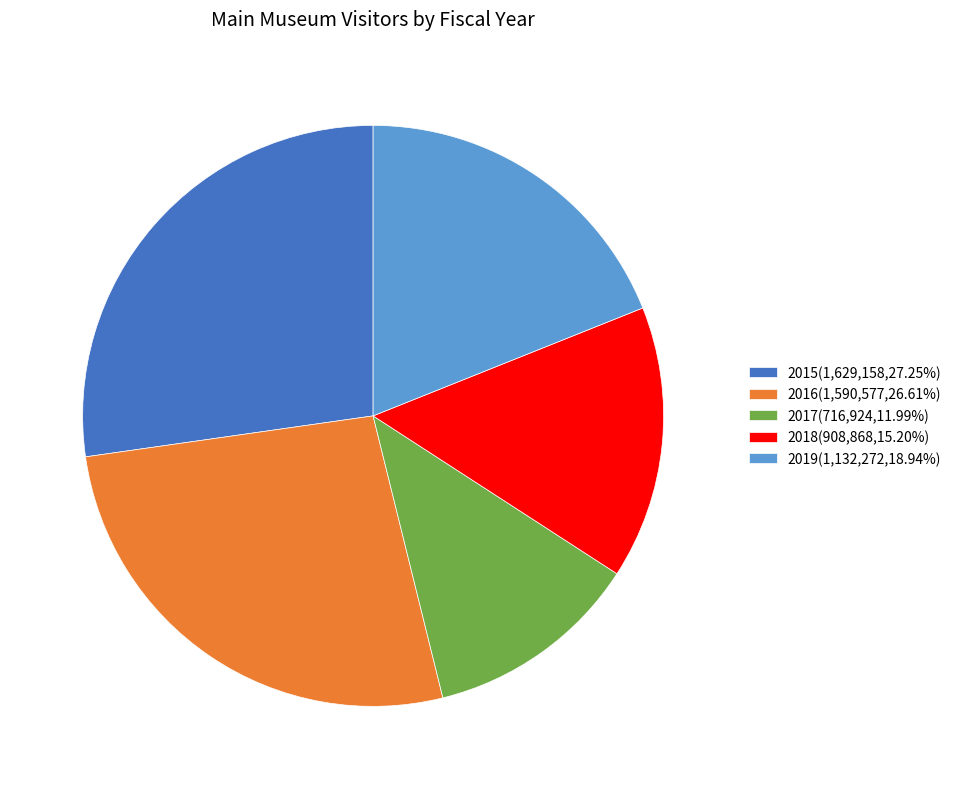

Which slice is the largest?

2015